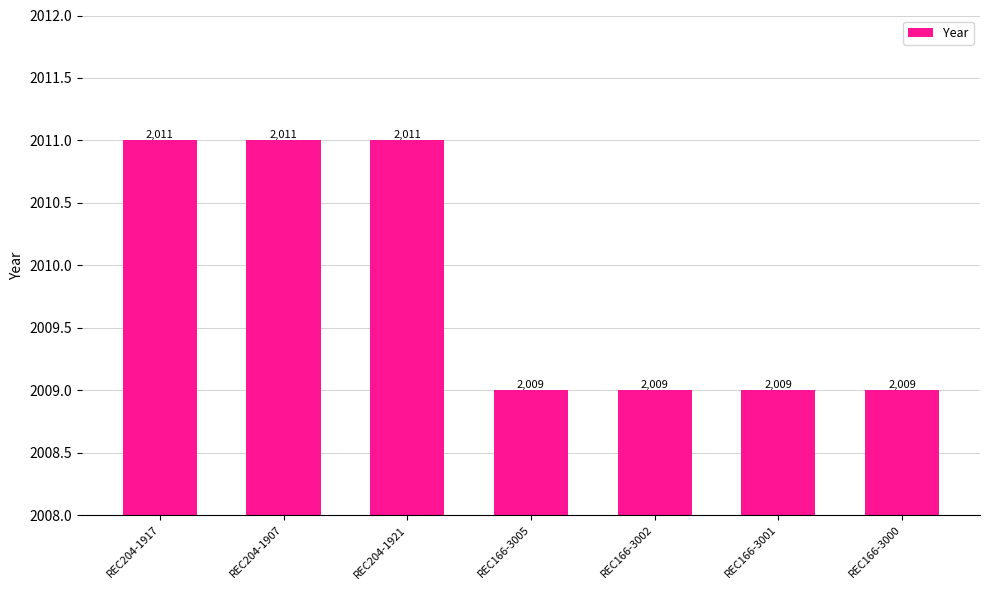

What is the smallest value displayed?

2009